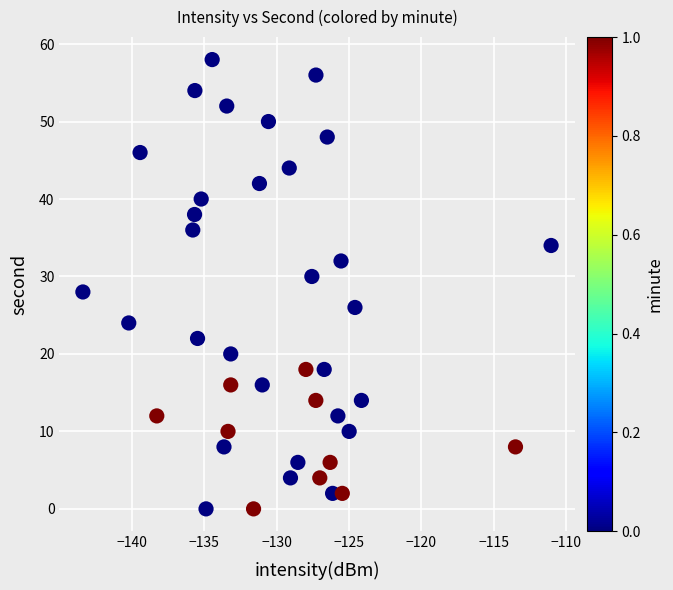

What is the range of Y values (max minus min)?

58